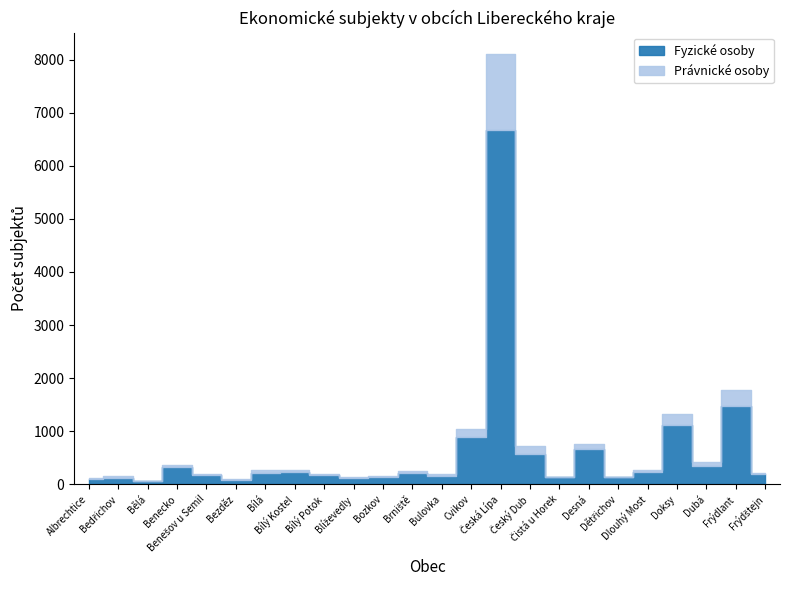

At which label is Fyzické osoby closest to 3370?

Frýdlant